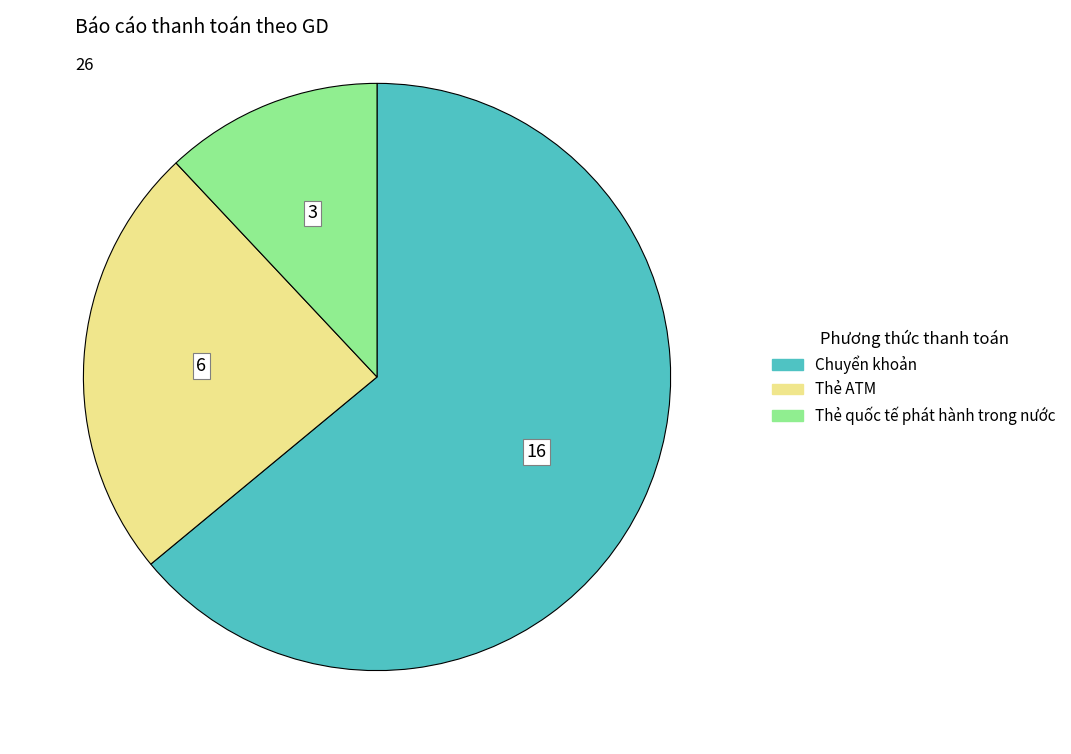

How many segments does this pie chart have?

3